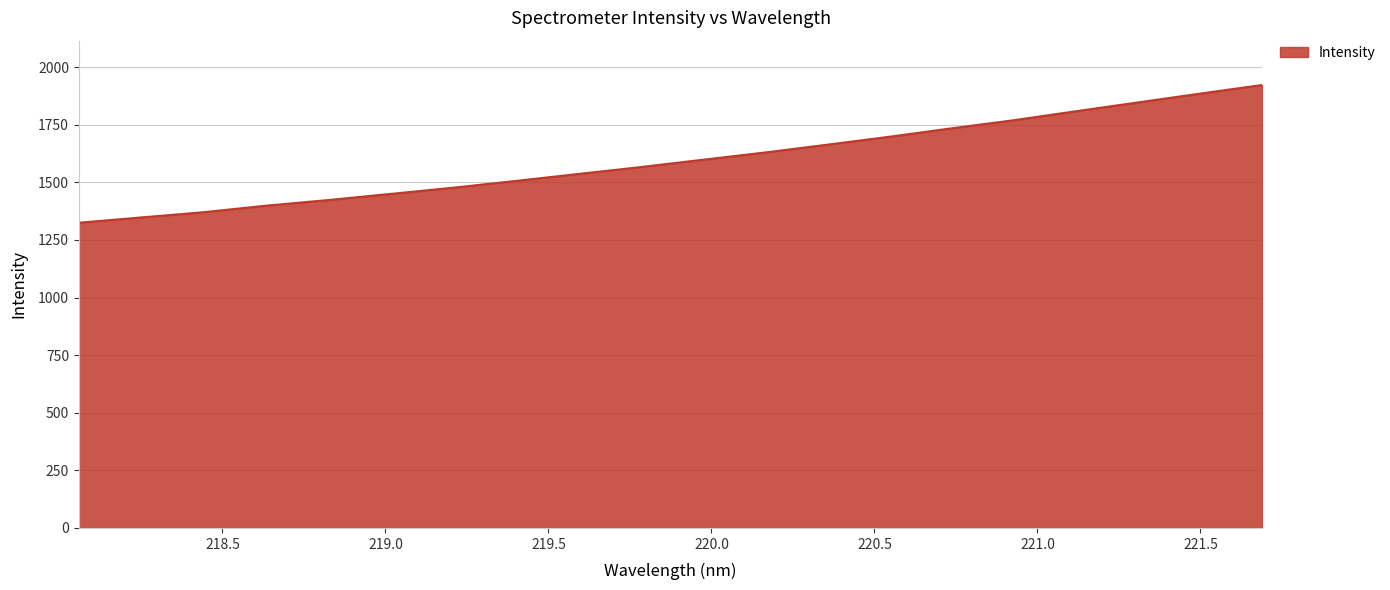

What is the average value?

1597.3